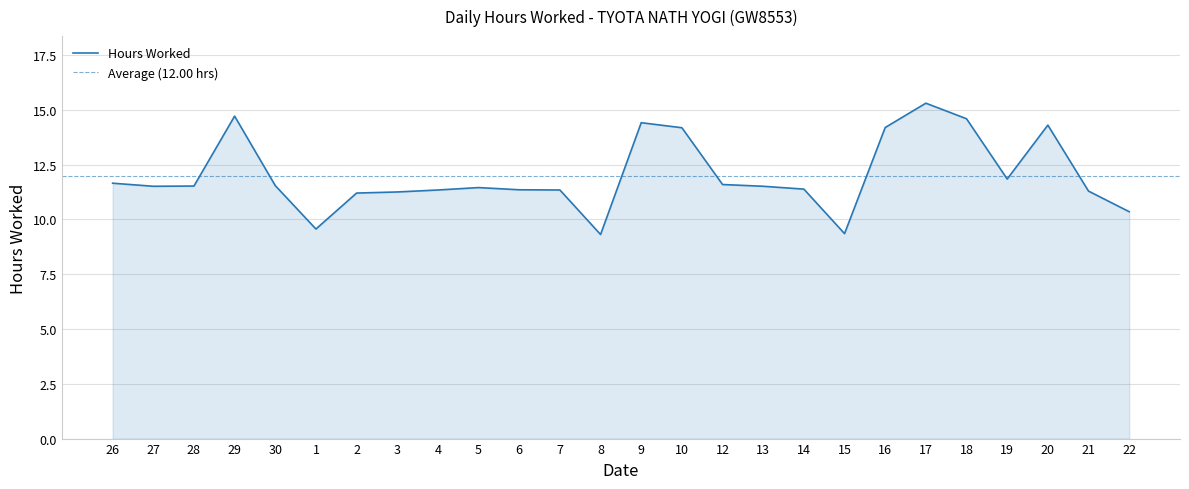

What is the minimum value shown in the chart?

9.3